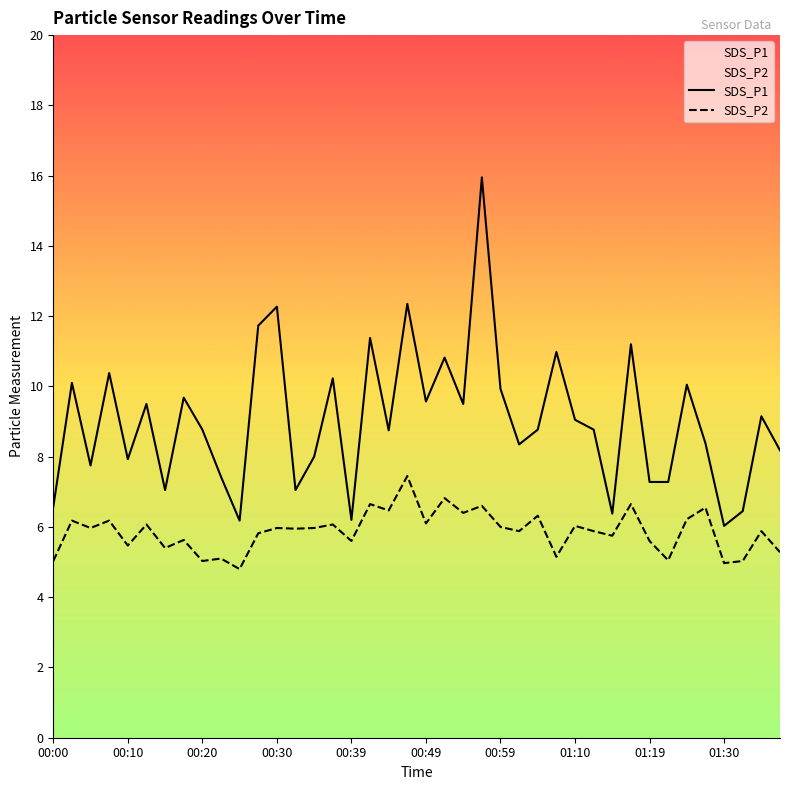

What is the average value of the SDS_P2 series?

5.9